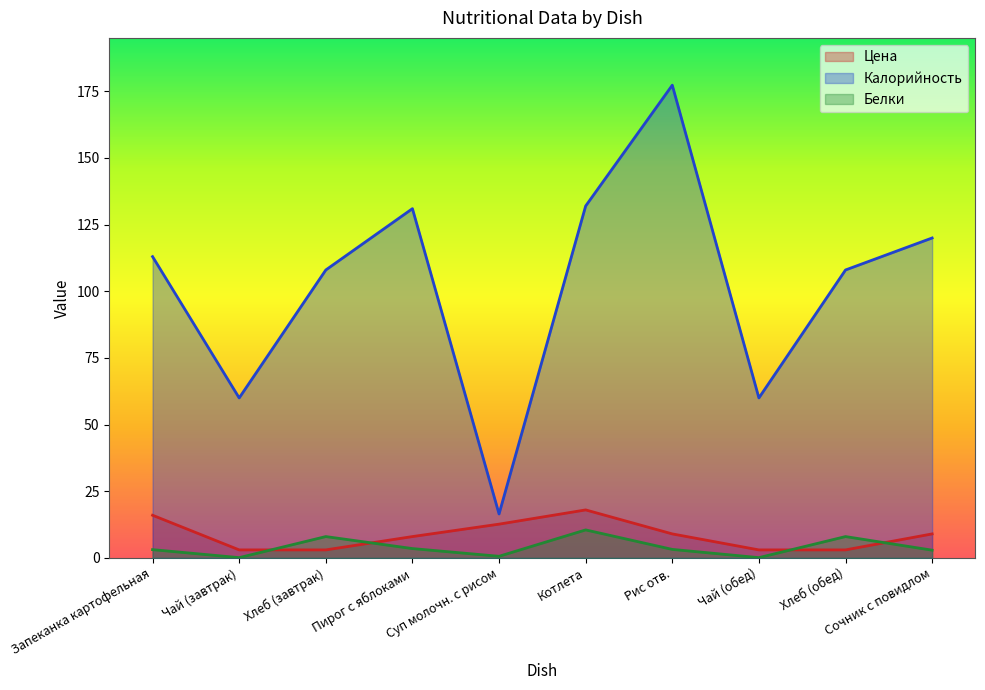

What is the maximum value for Цена?

18.0